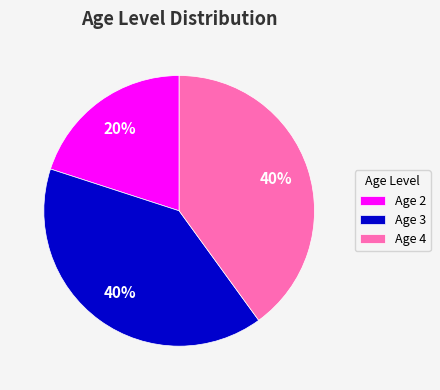

Is it true that Age 4 is 40% of the pie?

True